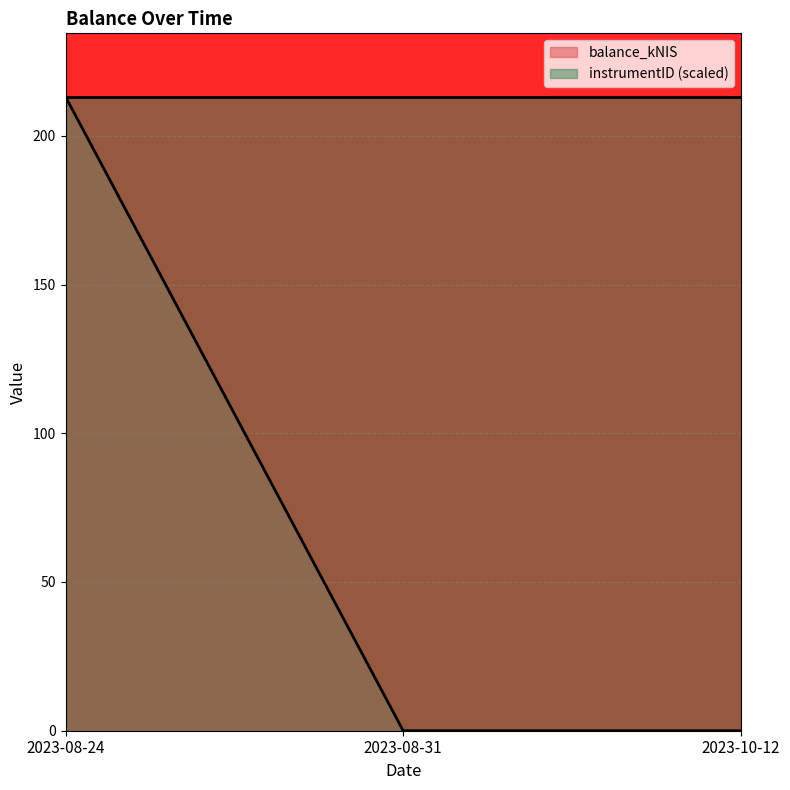

Which has a higher value, 2023-10-12 or 2023-08-31?

2023-10-12